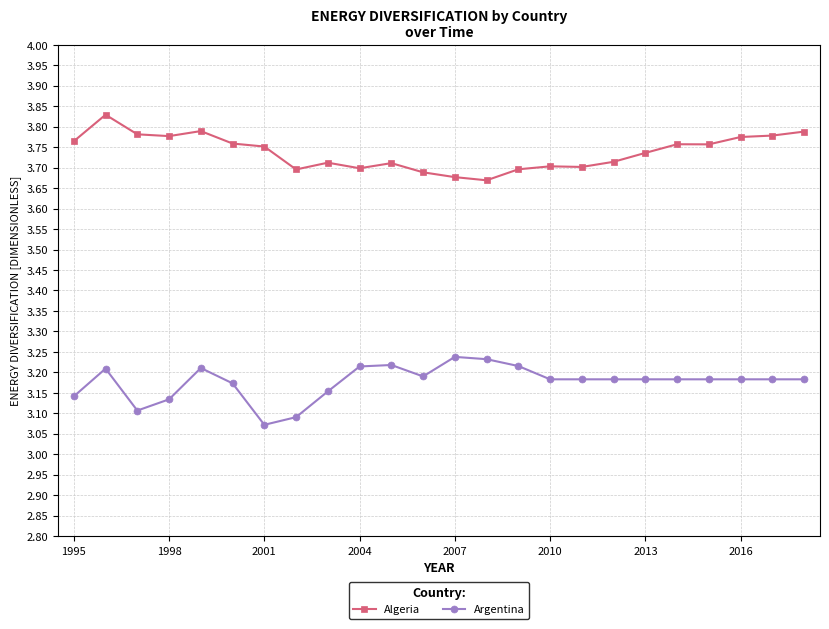

How many lines are shown in the chart?

2